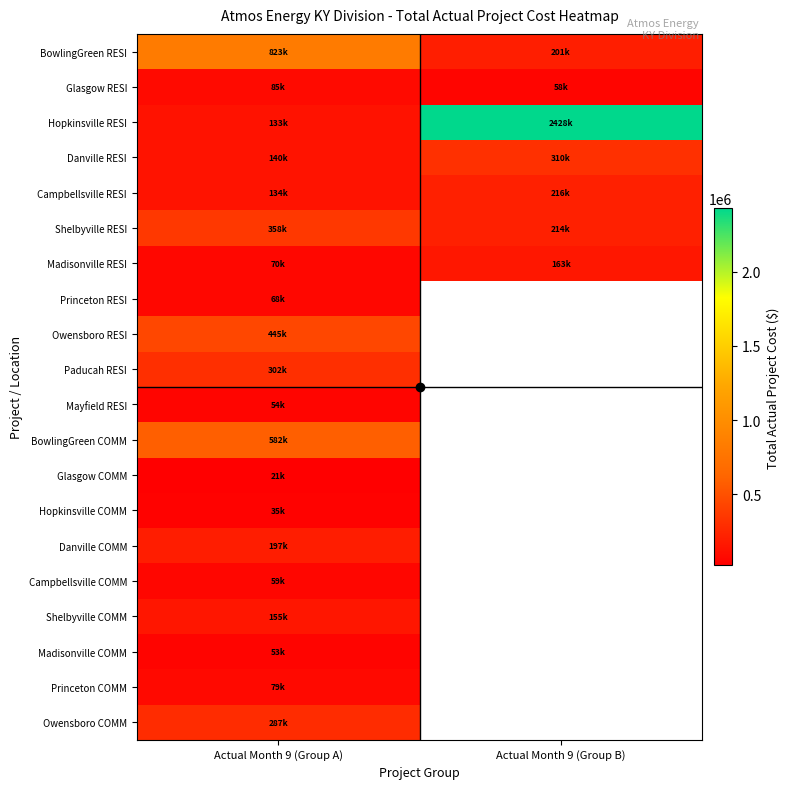

What is the difference between the maximum and minimum values in the Shelbyville RESI series?

144399.0